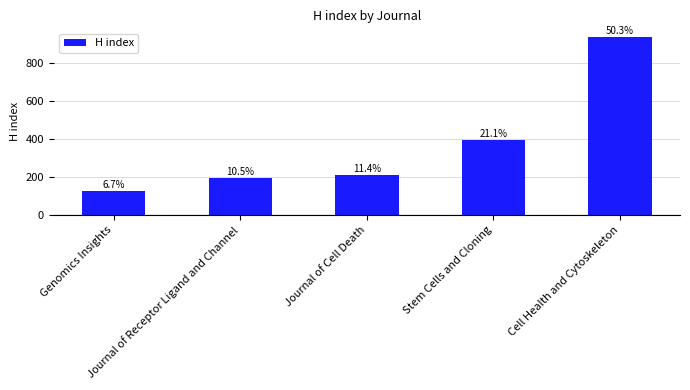

The chart shows a value of 393 at Stem Cells and Cloning. True or false?

True